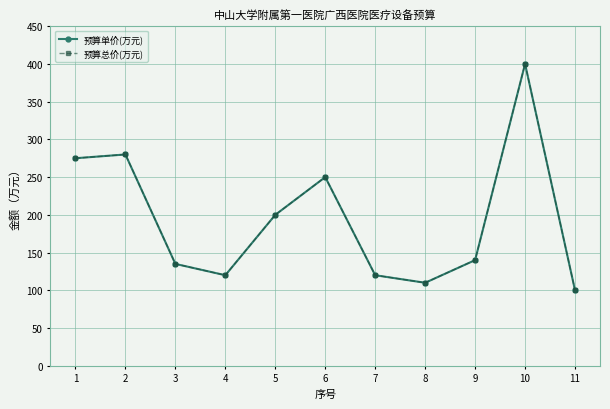

Does the chart have visible grid lines?

Yes